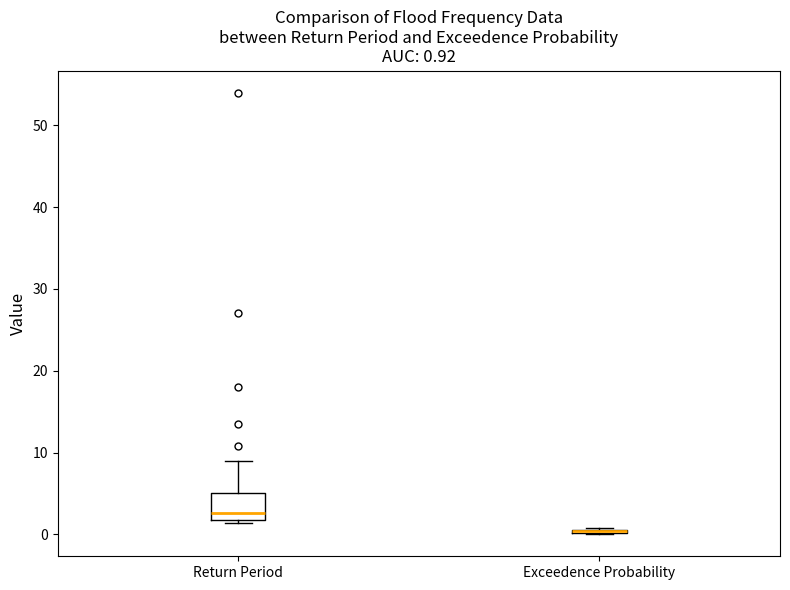

Comparing the boxes themselves (not the whiskers), which one is the tallest?

Return Period